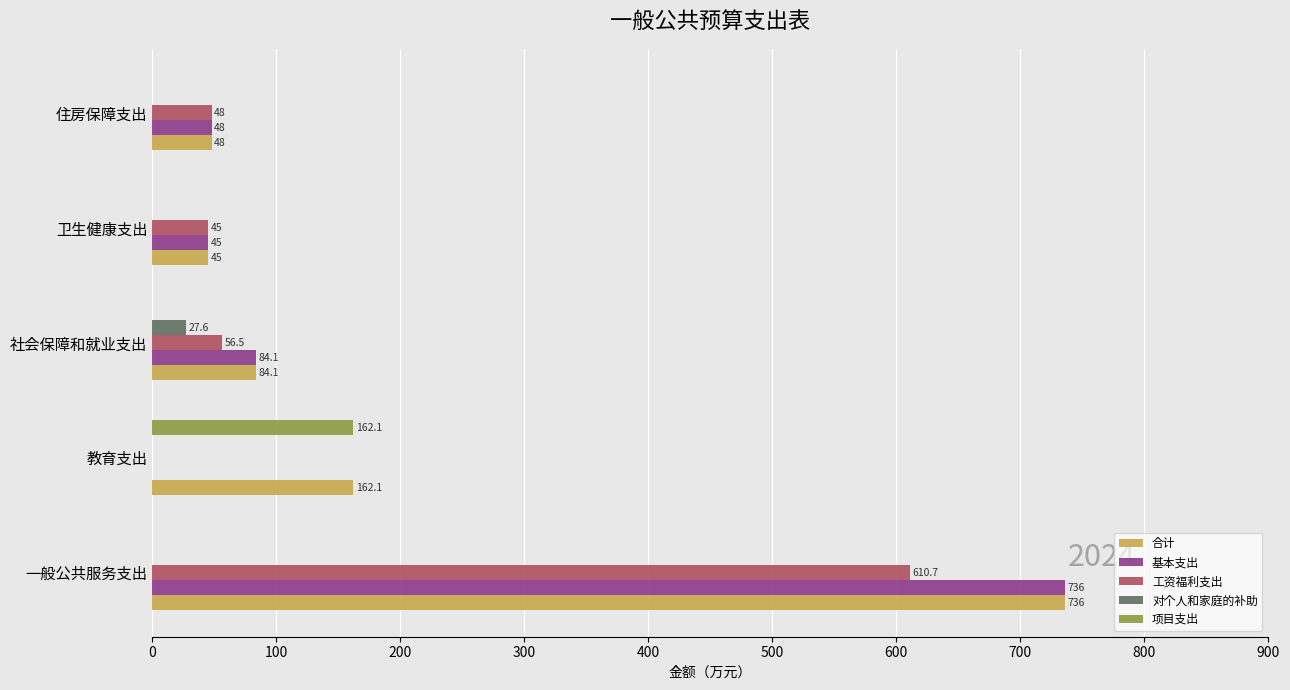

Is it true that 项目支出 equals 162.1 at 教育支出?

True